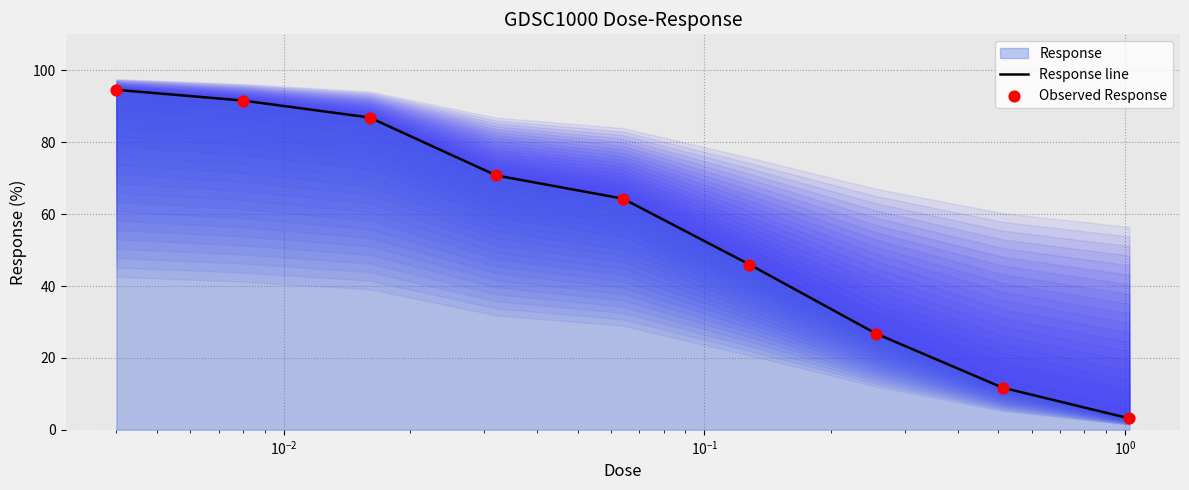

Which series has the largest Y range (max minus min)?

Response line